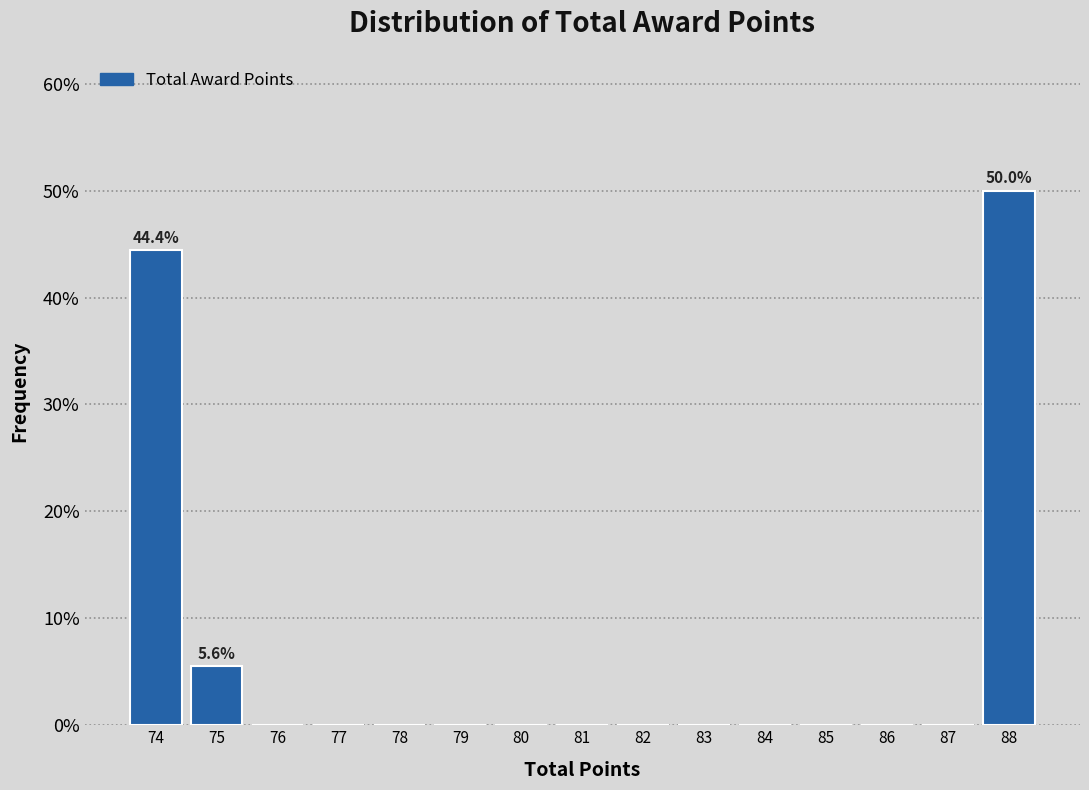

Reading right to left, list all the values displayed in this chart.

88=50.0	87=0.0	86=0.0	85=0.0	84=0.0	83=0.0	82=0.0	81=0.0	80=0.0	79=0.0	78=0.0	77=0.0	76=0.0	75=5.6	74=44.4